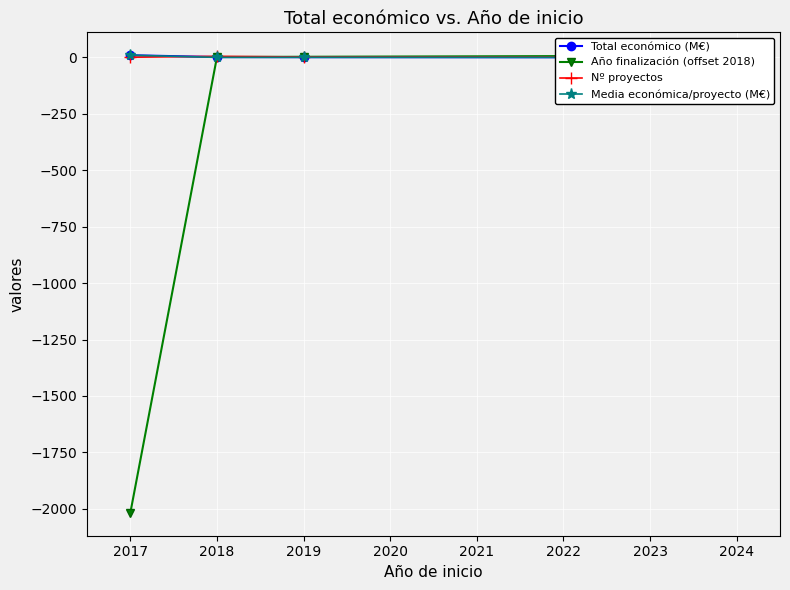

The Media económica/proyecto (M€) series shows 0.6 at 2023. True or false?

True